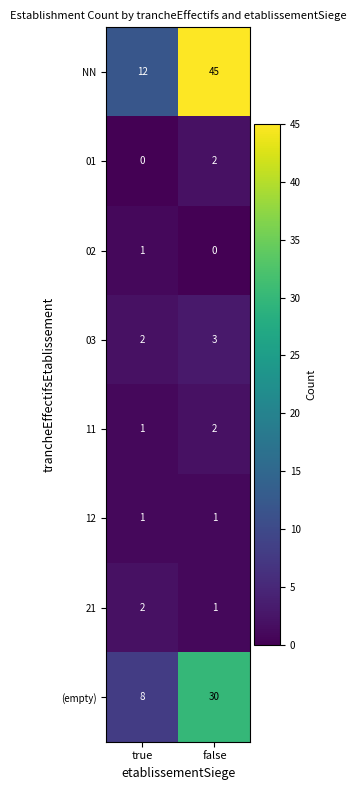

What is the greatest value displayed?

45